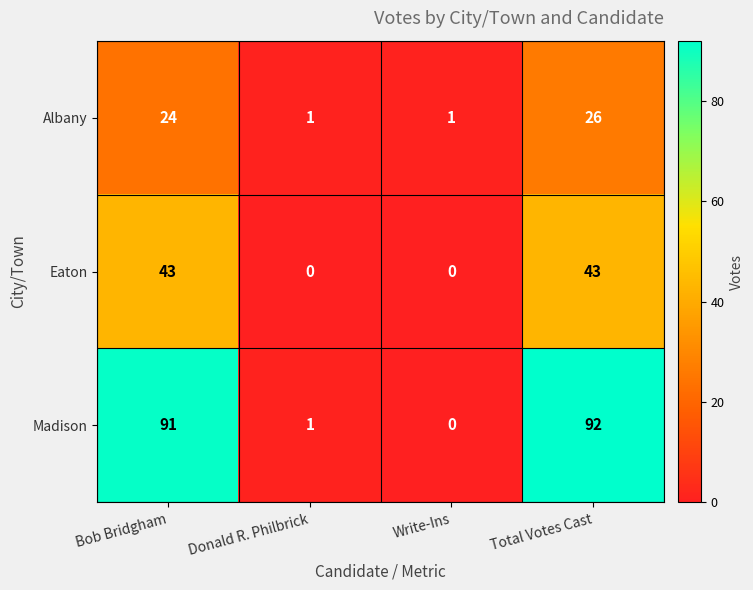

Rank the series by their average value, from highest to lowest.

Madison, Eaton, Albany